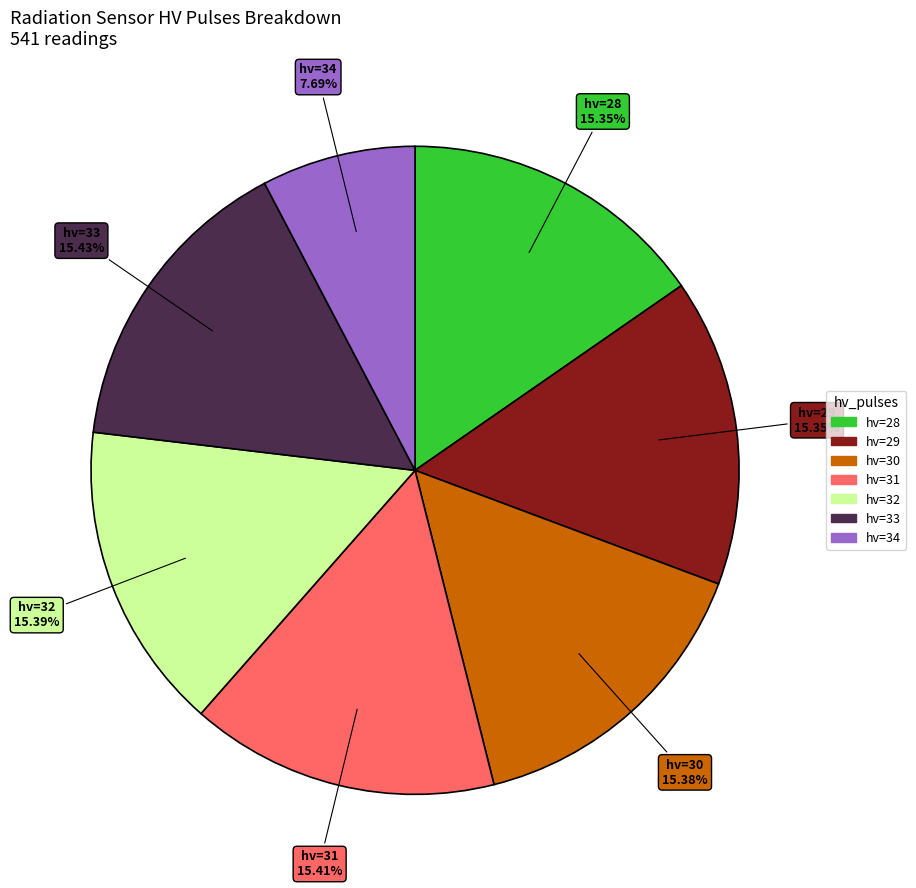

Count the number of slices in the pie.

7